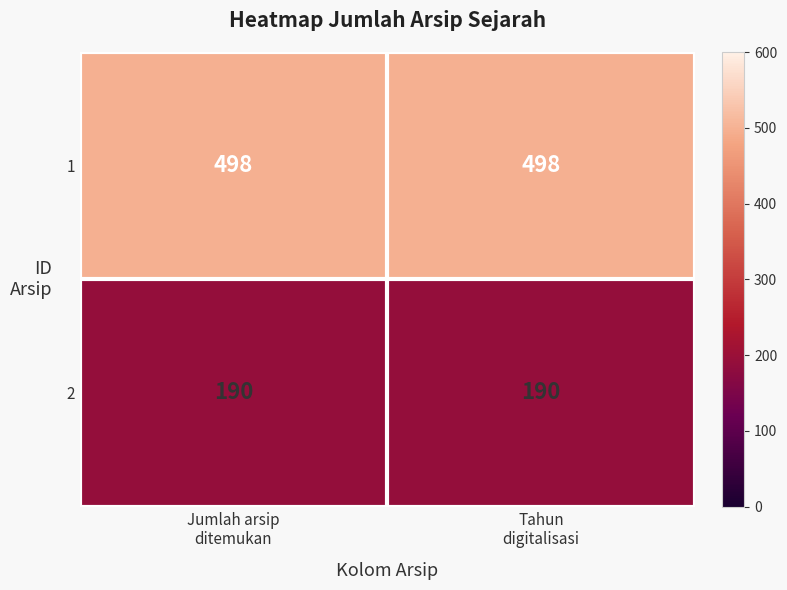

Which series has the largest total across all categories?

1